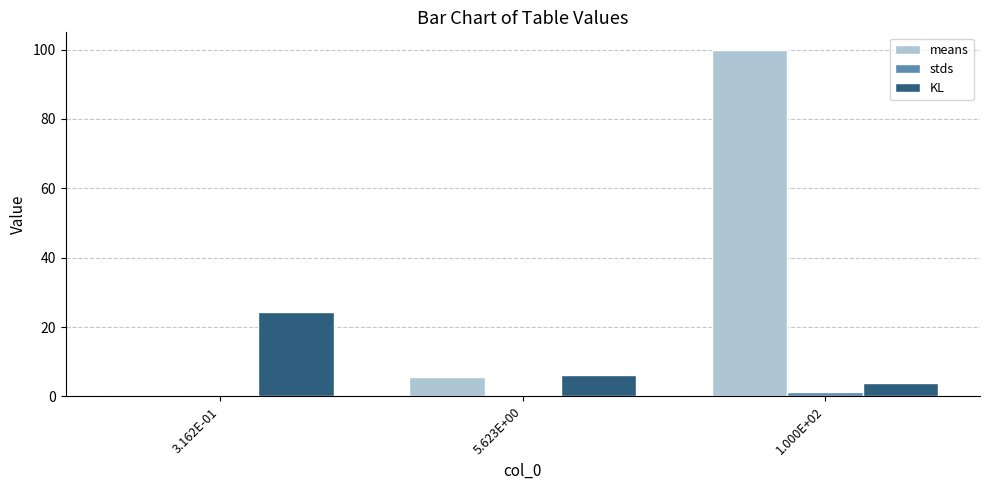

What is the greatest value displayed?

100.0